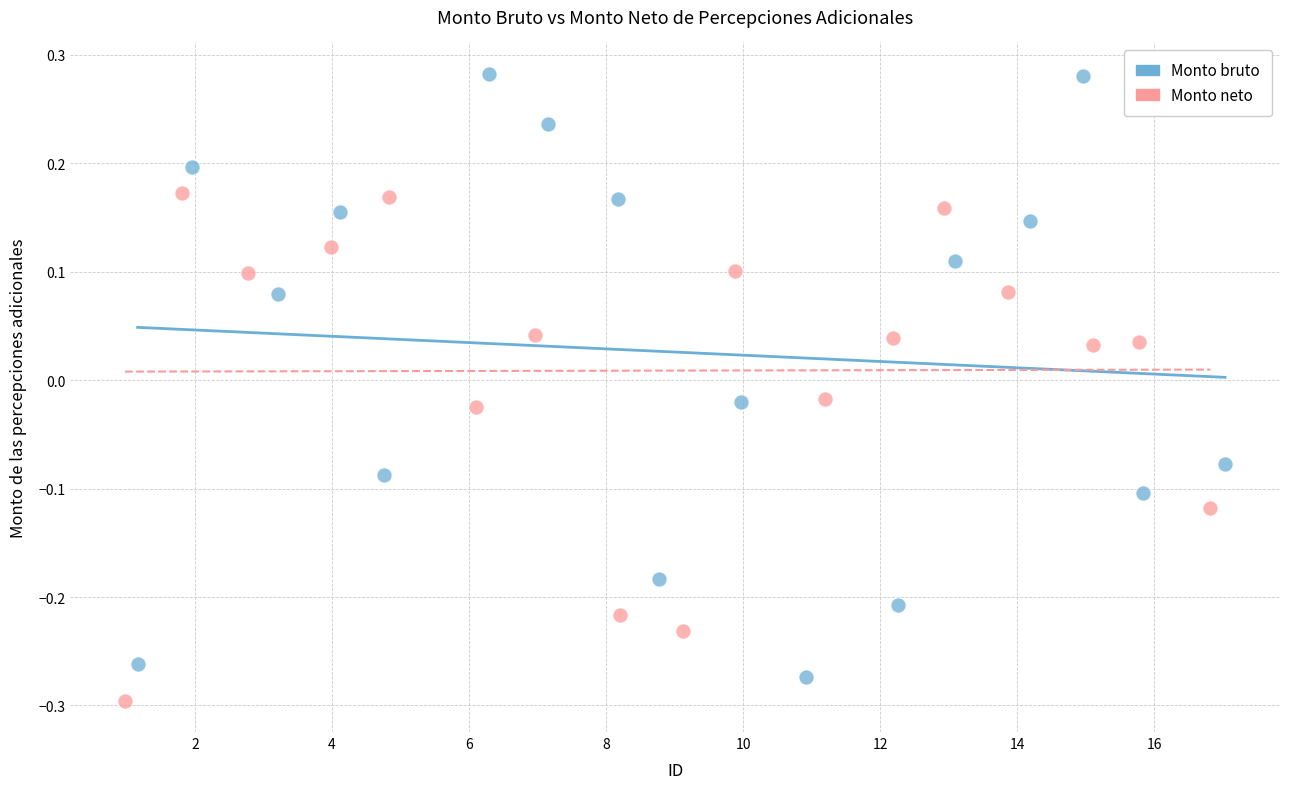

Which series contains the highest Y value?

Monto bruto